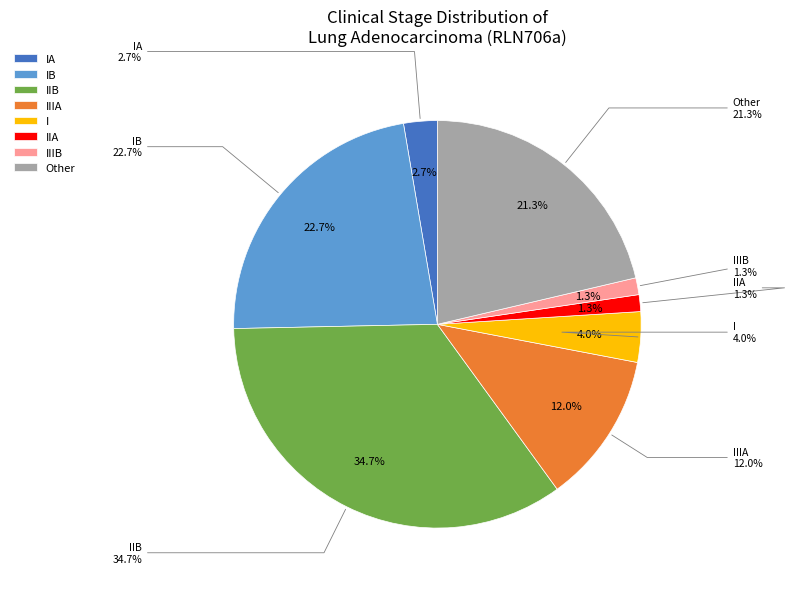

Do Stage IA and Stage I together represent more than half of the pie?

No